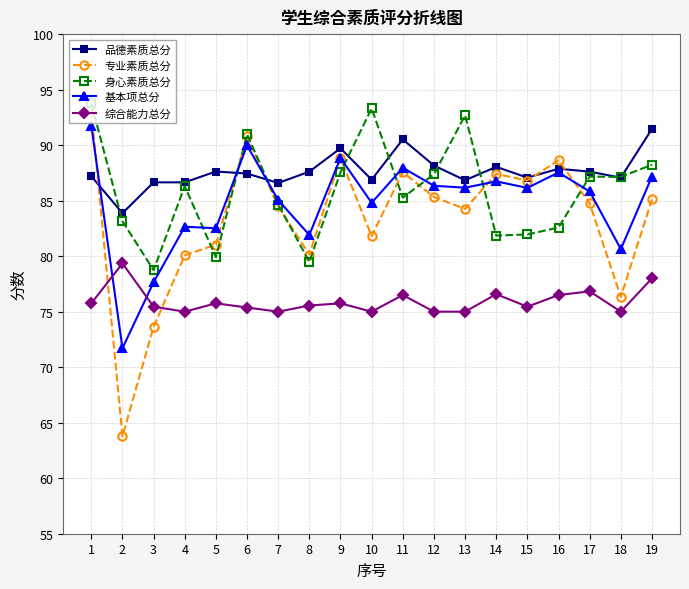

At which label does 品德素质总分 reach its minimum?

2